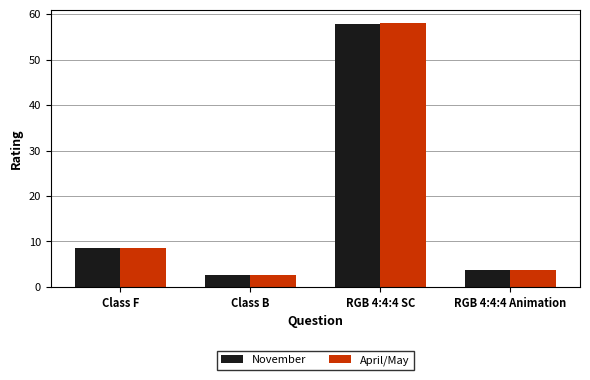

How many distinct data groups are displayed?

2